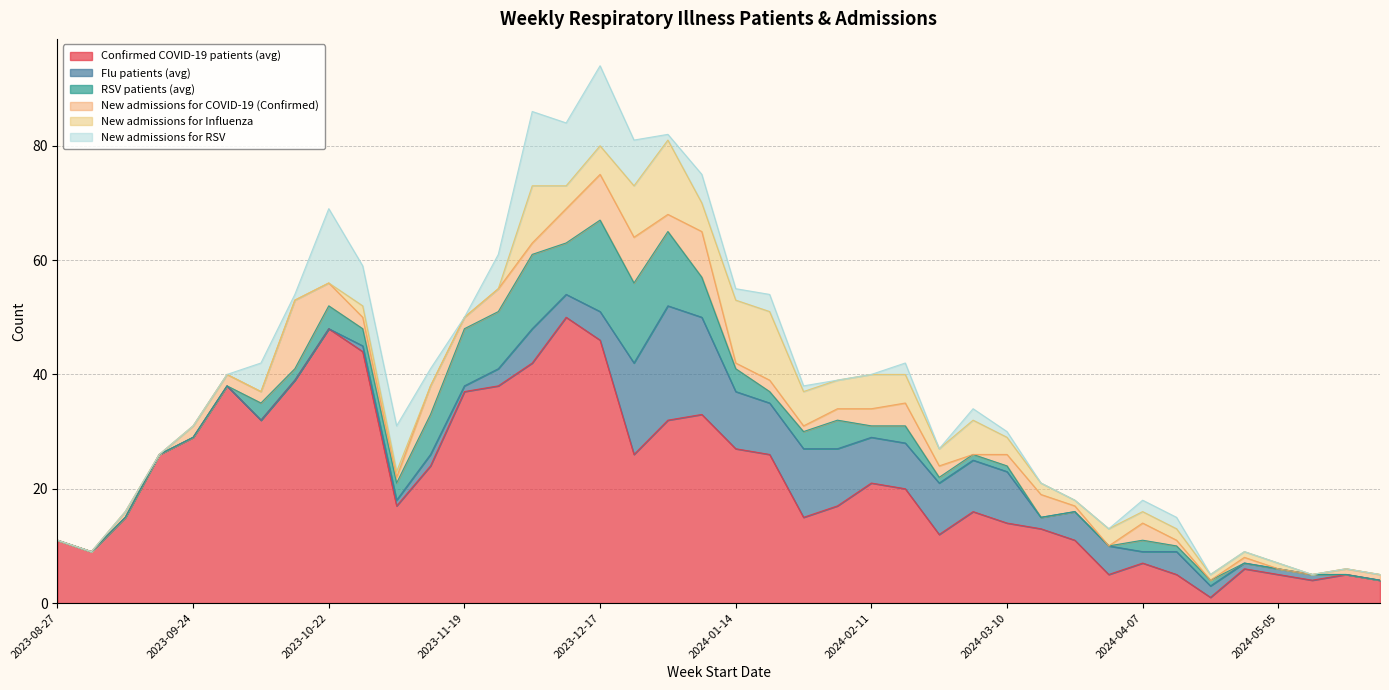

Which series ends up on top after the final intersection of New admissions for COVID-19 (Confirmed) and Flu patients (avg)?

New admissions for COVID-19 (Confirmed)